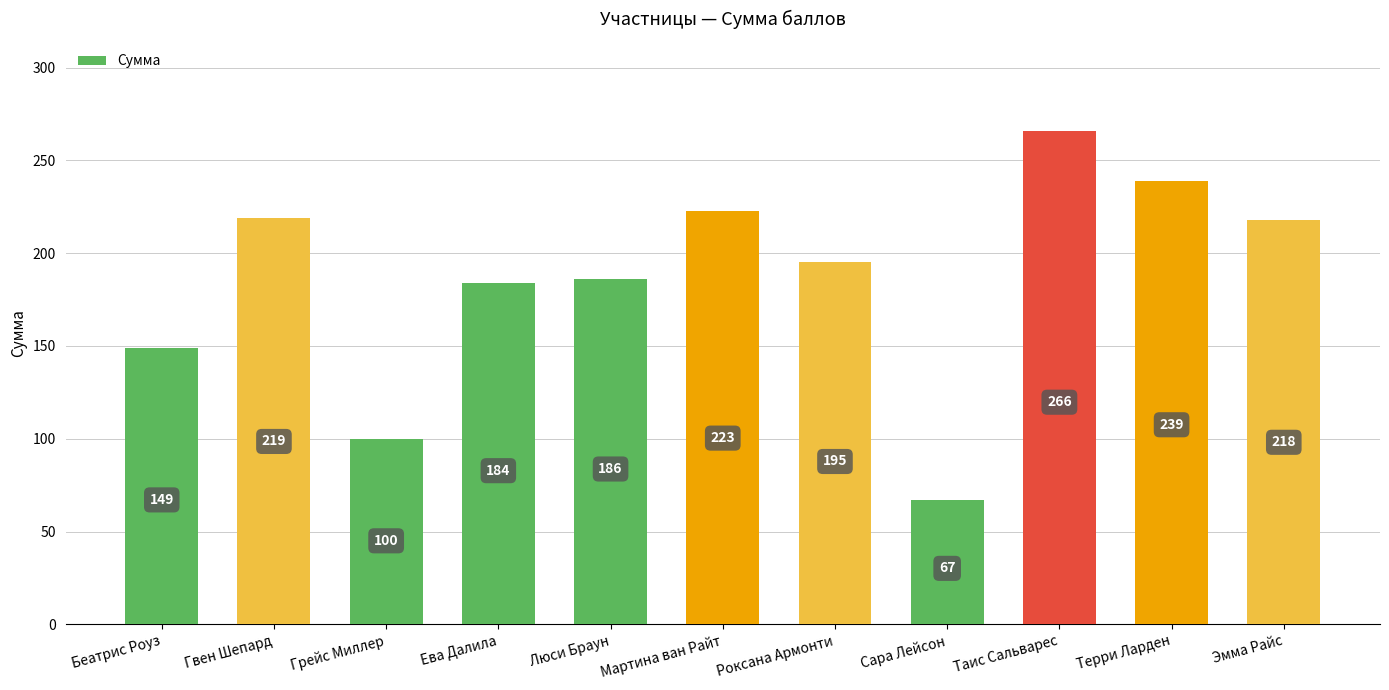

How many series are shown in this chart?

1